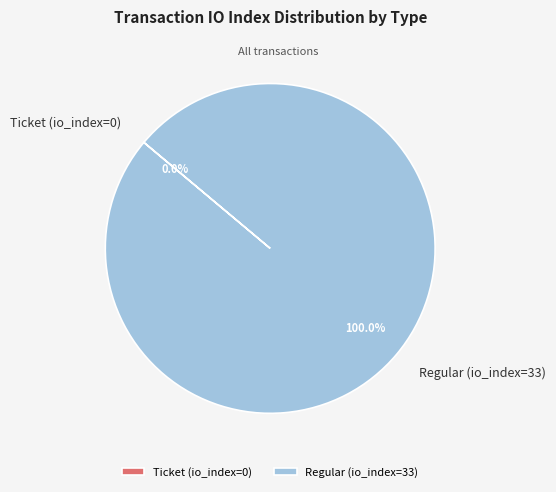

Rank the categories by value from lowest to highest.

Ticket (io_index=0), Regular (io_index=33)